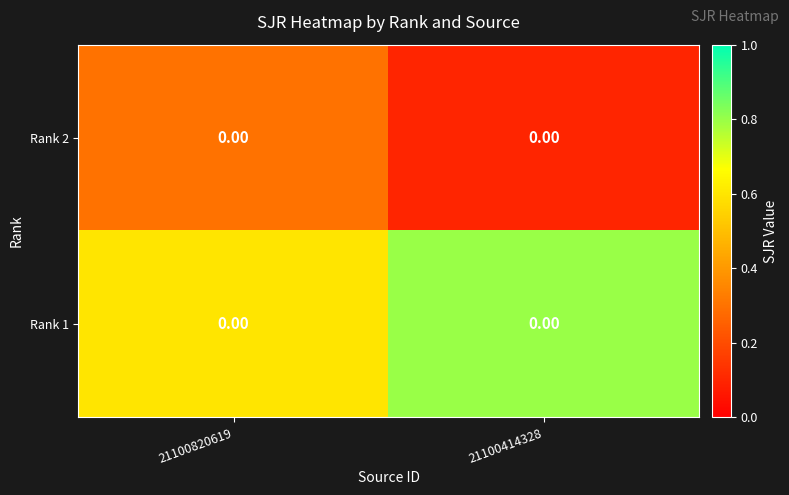

List the series in order of their overall mean, highest first.

Rank 1, Rank 2